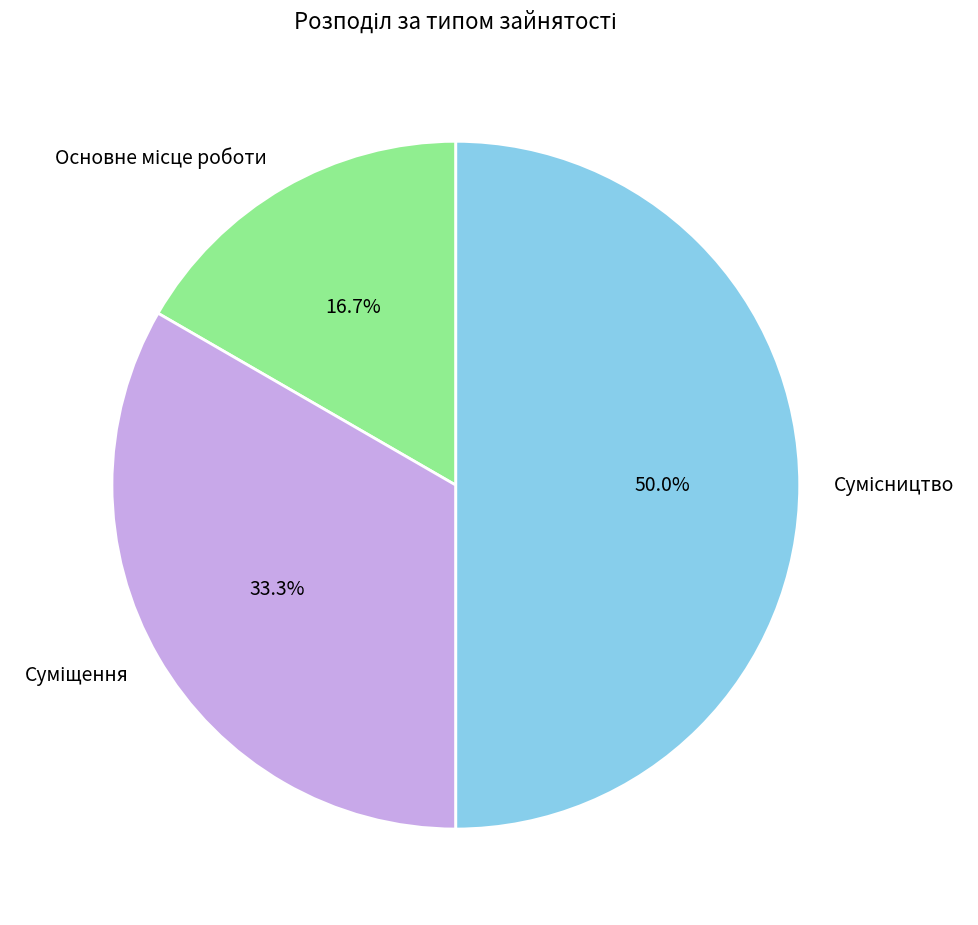

Does Сумісництво represent more than half of the total?

No